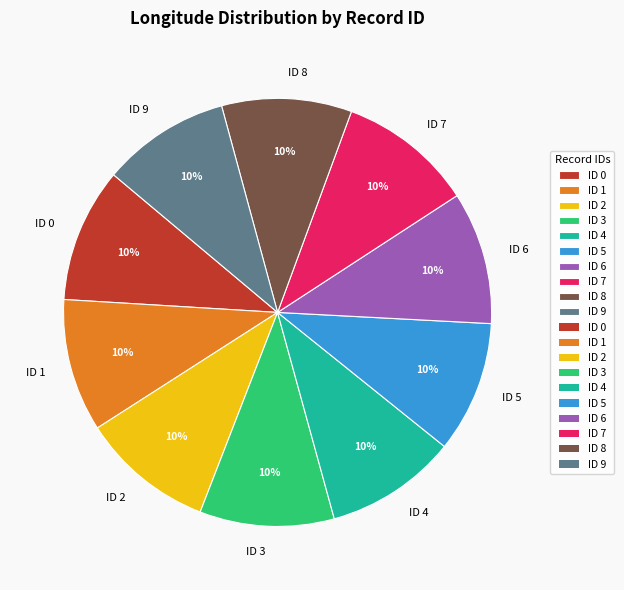

True or false: ID 8 accounts for 10% of the total.

True